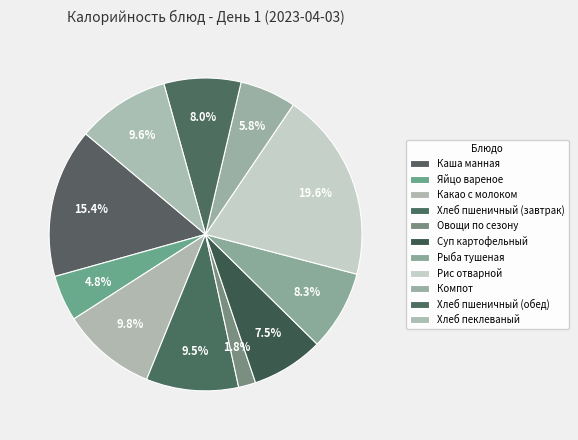

Count the number of slices in the pie.

11